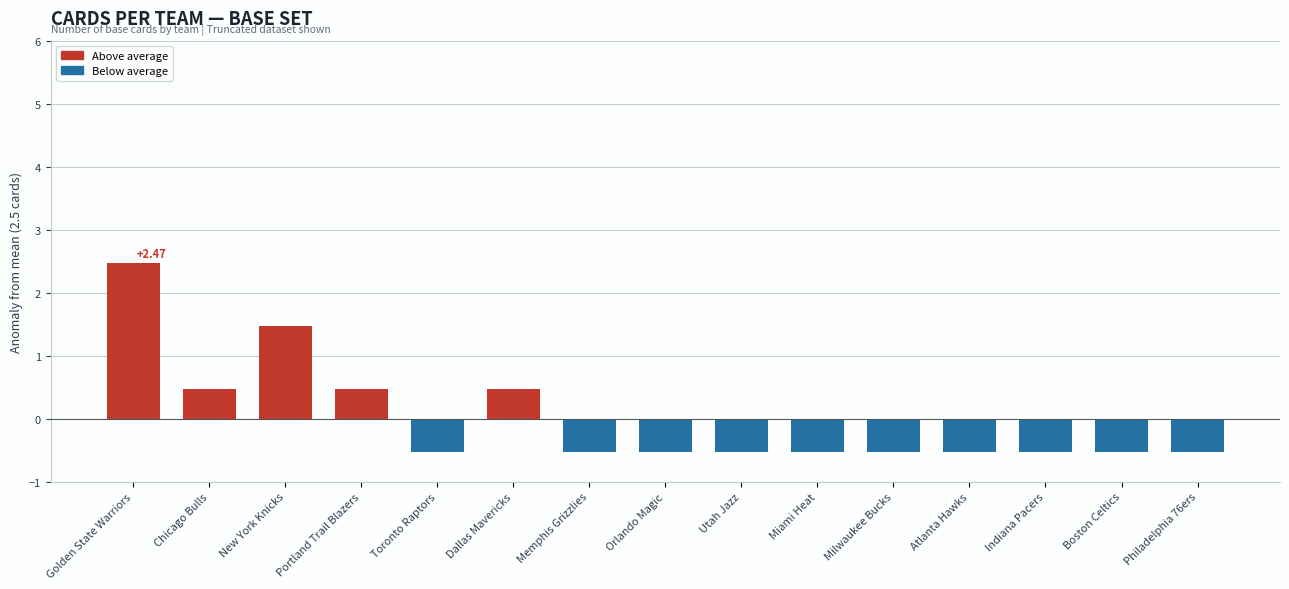

Which category has the highest value across all series?

Golden State Warriors